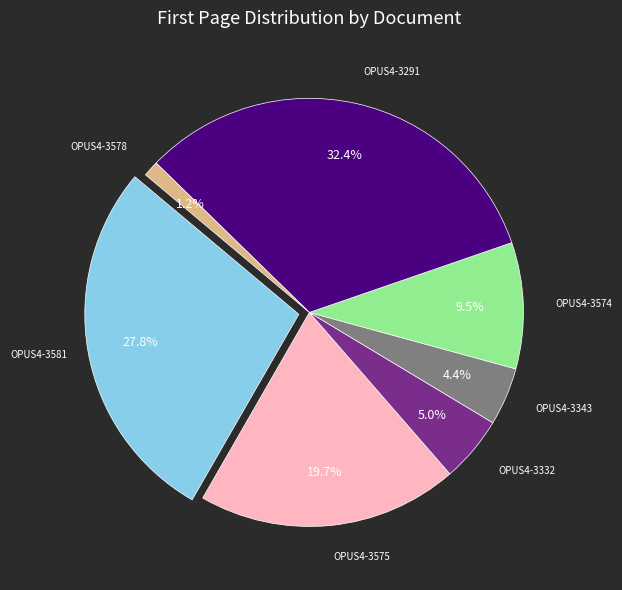

True or false: OPUS4-3578 accounts for 11% of the total.

False